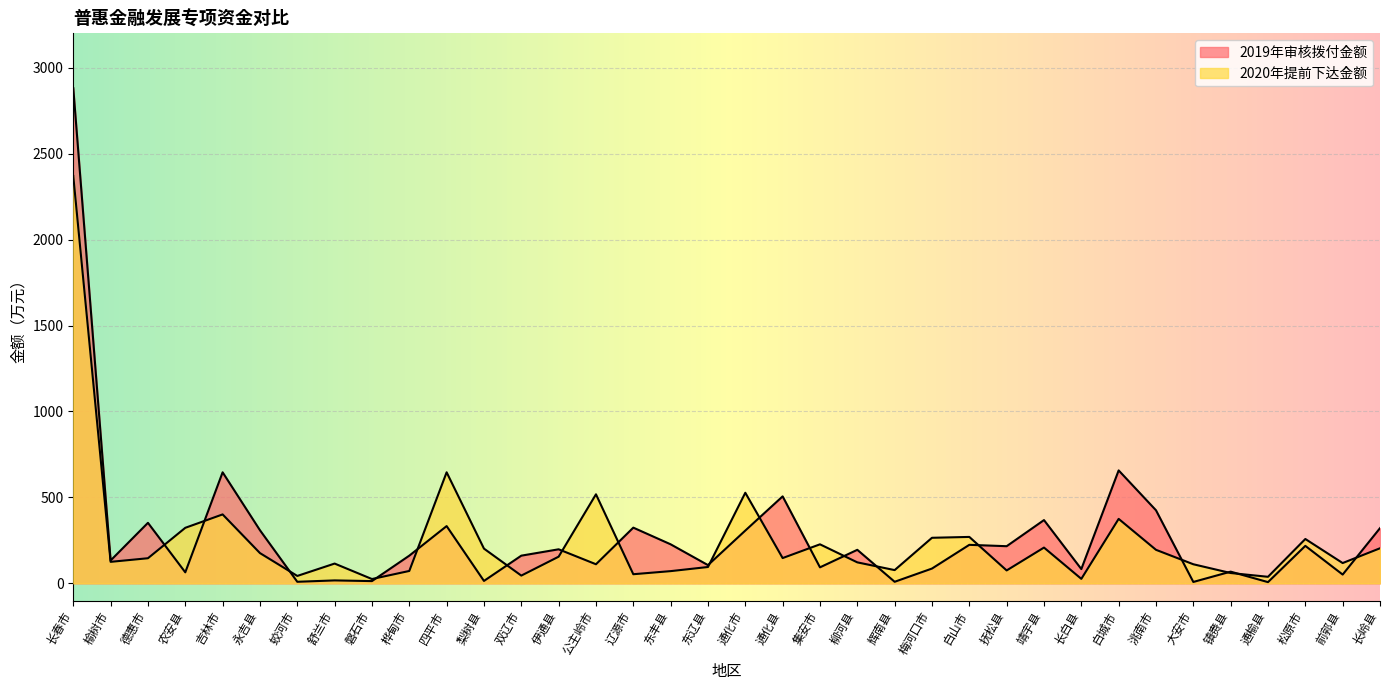

In 2019年审核拨付金额, how many points are higher than both neighbors (excluding endpoints)?

13